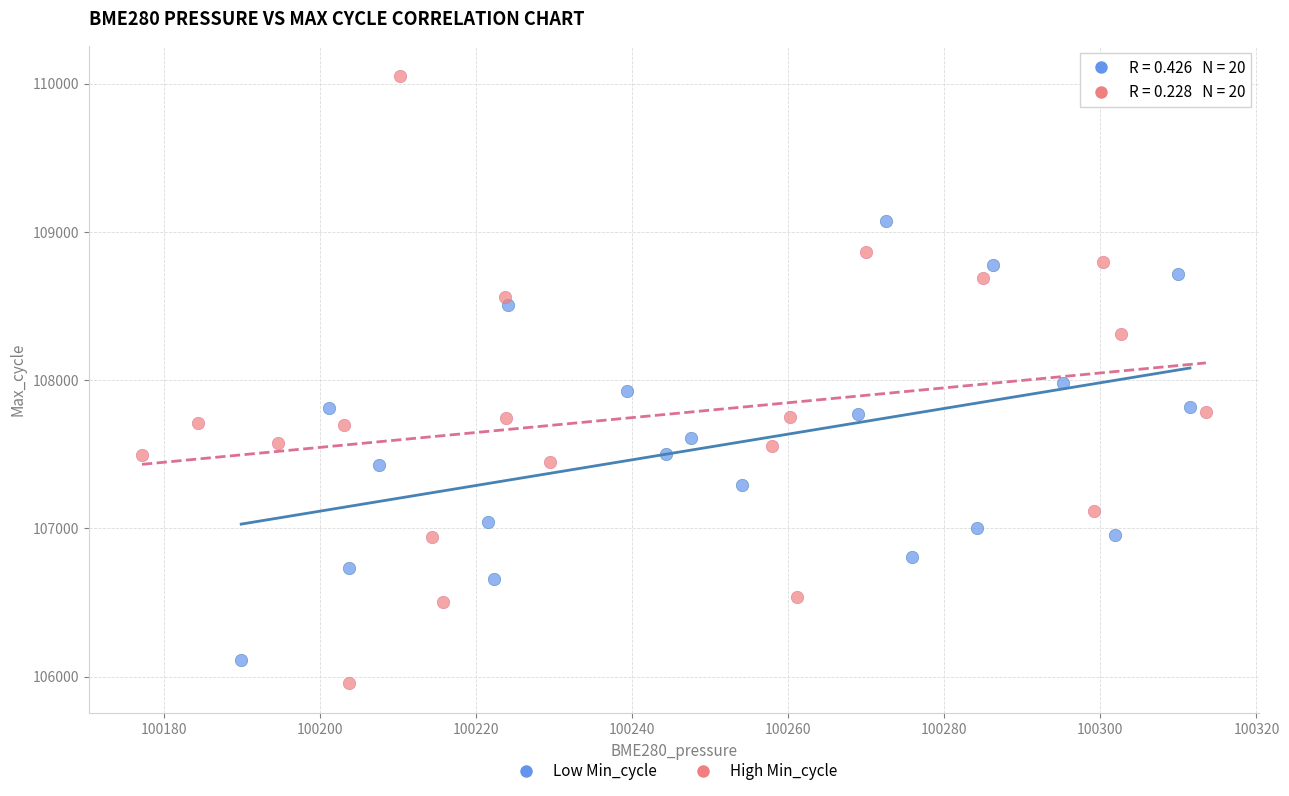

What are all the series names shown in the legend?

Low Min_cycle, High Min_cycle